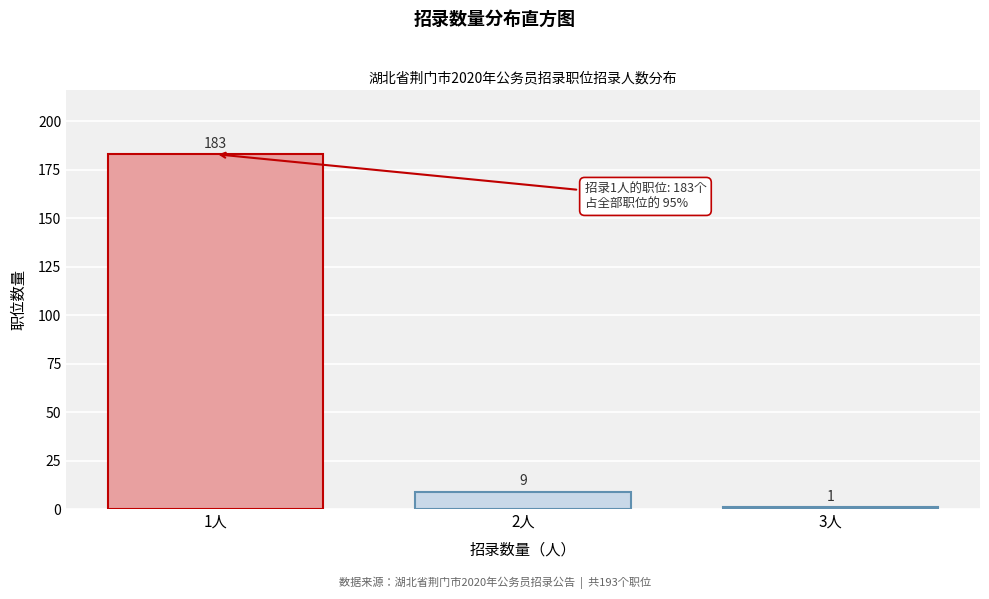

Reading right to left, extract all data points from this chart.

3人=1	2人=9	1人=183